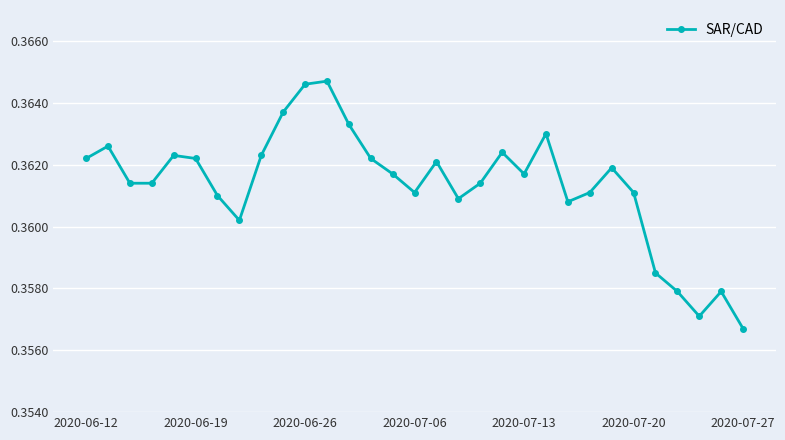

Does the chart display data point markers on the line(s)?

Yes